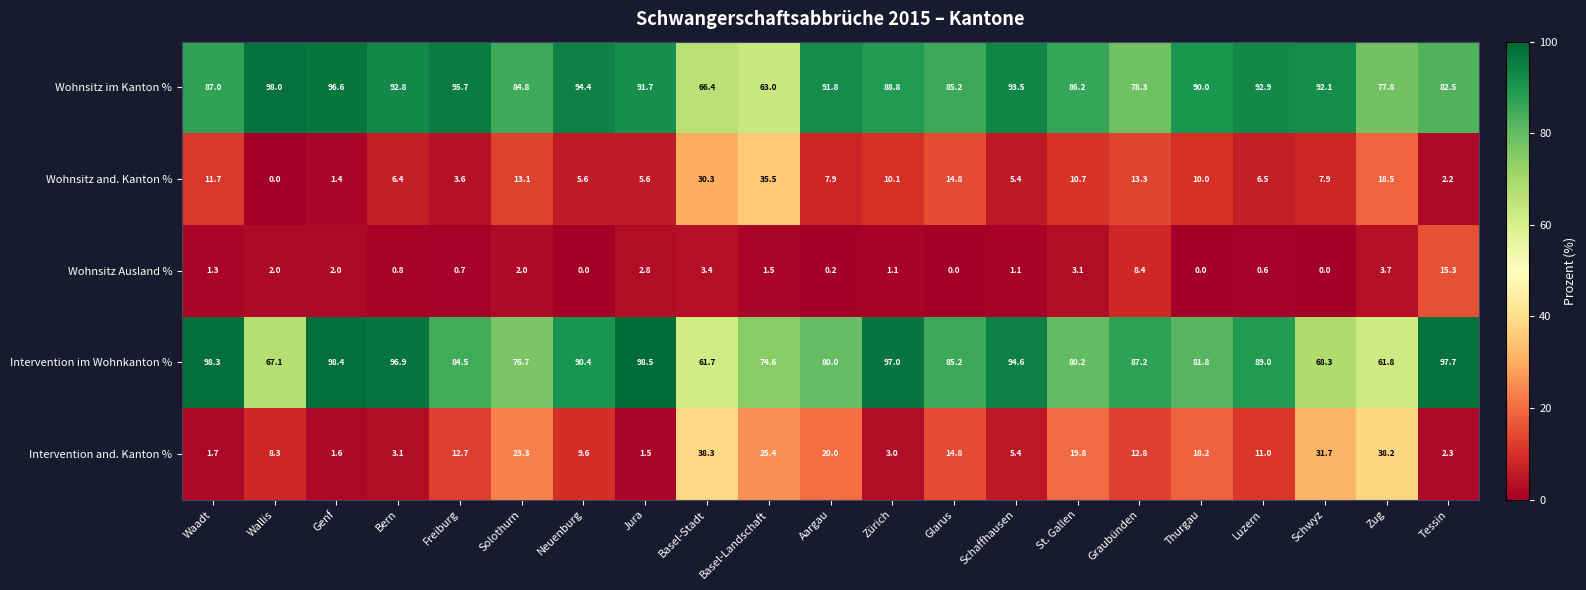

What is the difference between the highest and lowest values at Zug?

74.1